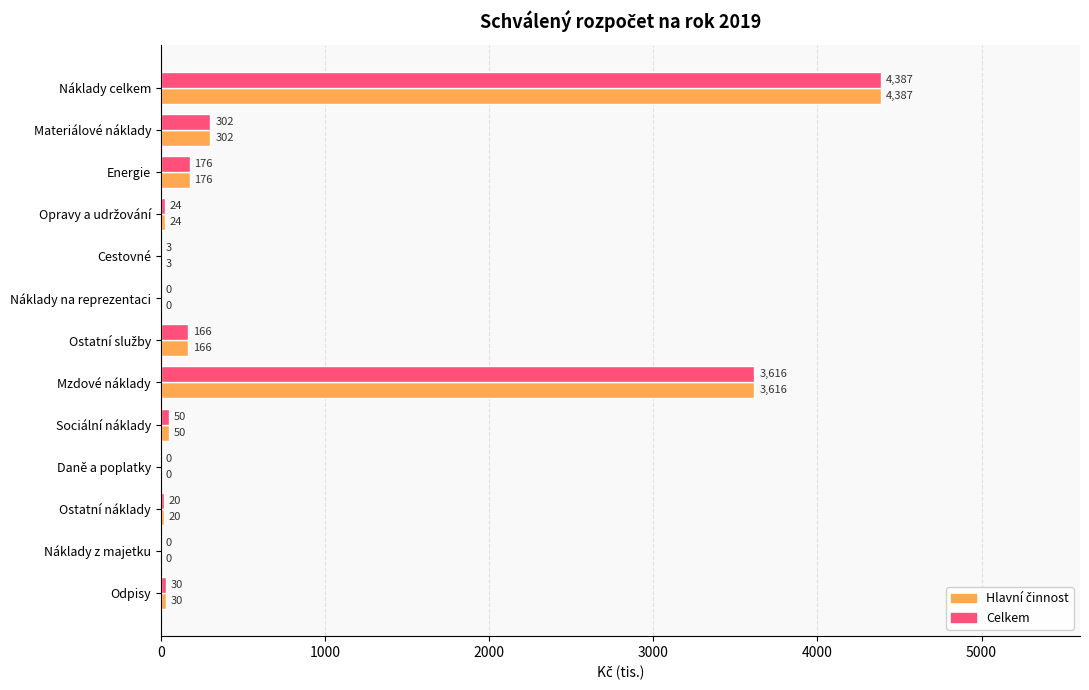

What is the highest value of the Celkem series?

4387